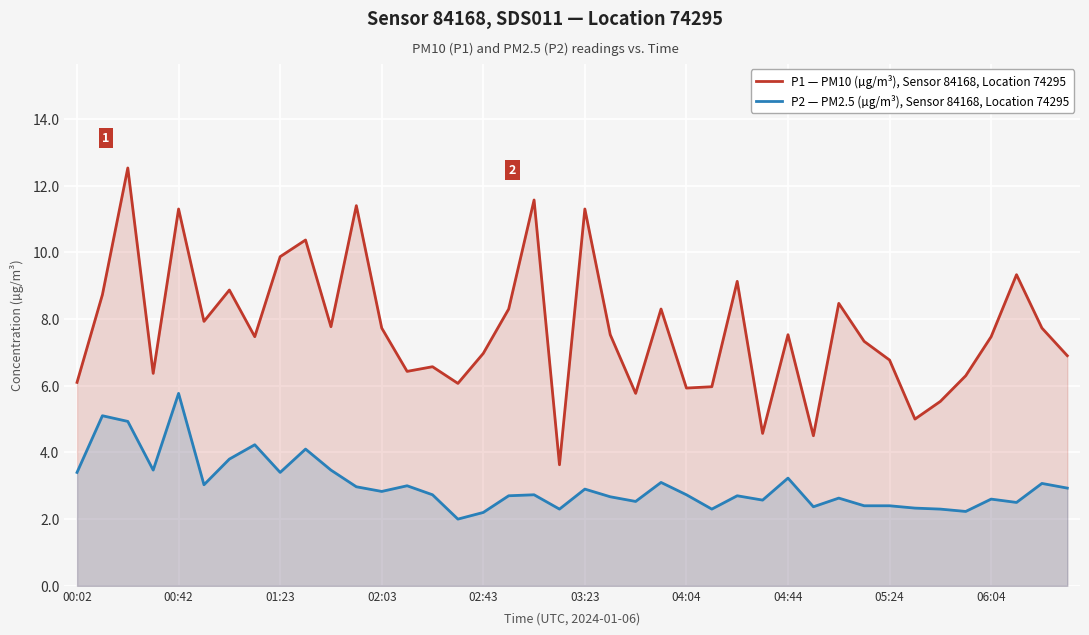

Between 17 and 29, which is larger?

17